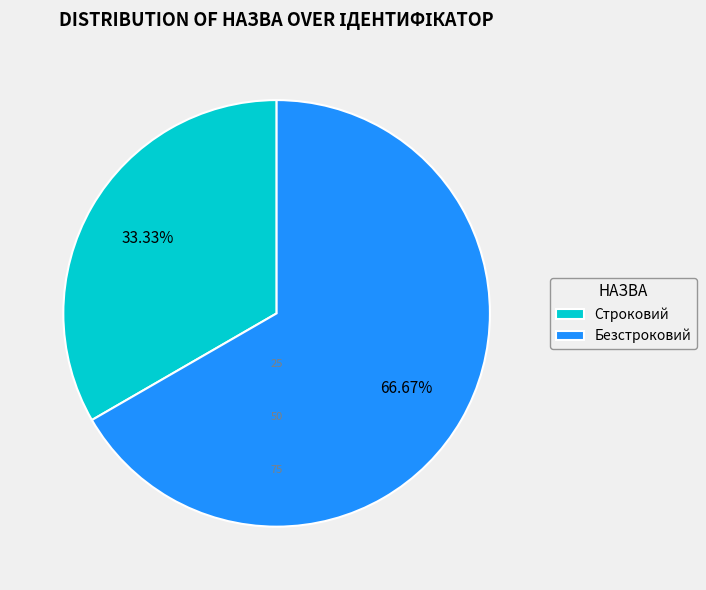

To the nearest percent, what is the average slice percentage?

50%